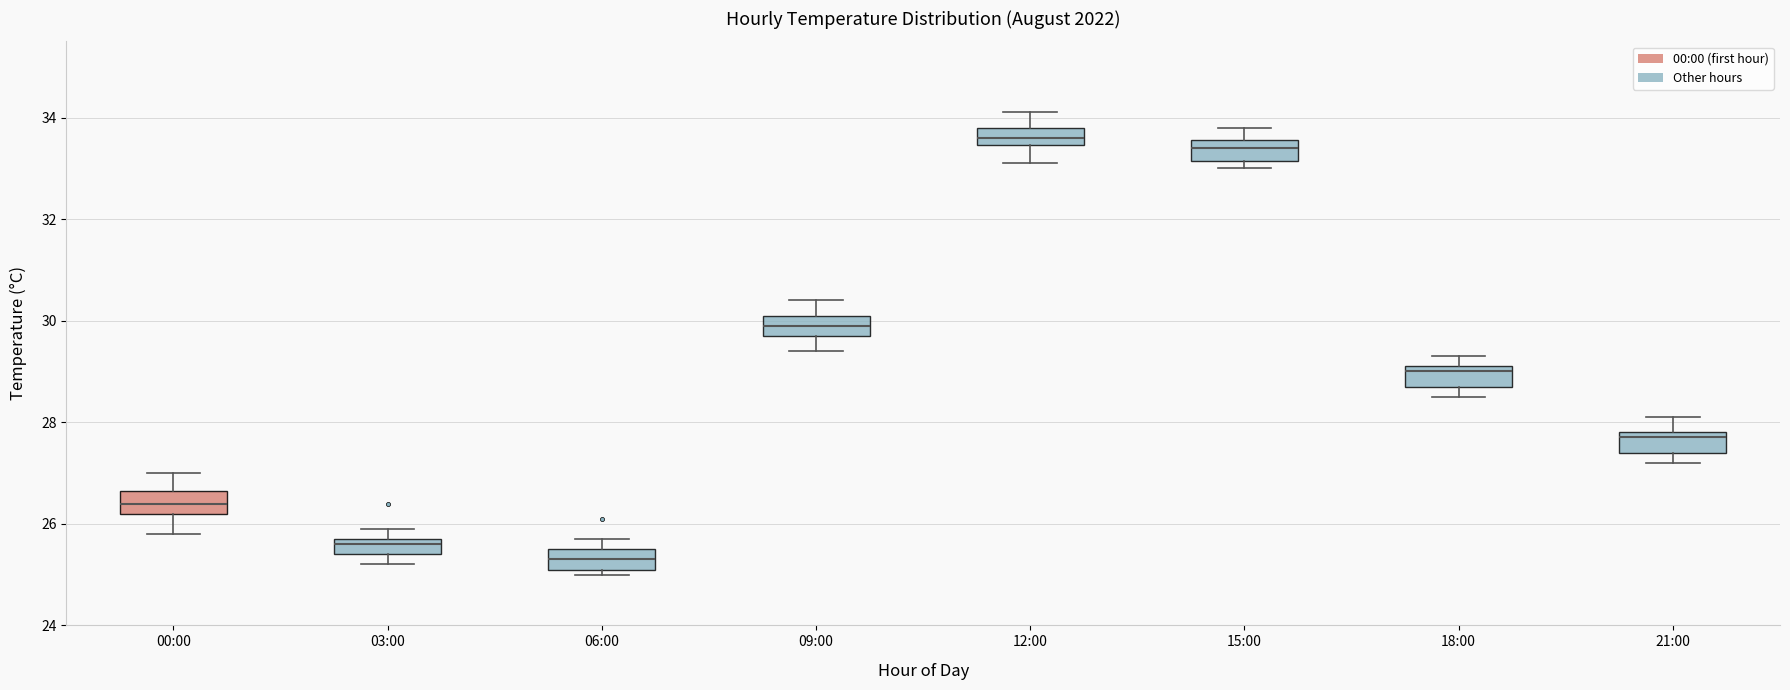

Reading left to right, read every box against the y-axis: the position of its median line, the range the box covers, and the ends of its whiskers. The values are not printed on the chart, so give them approximately, as read against the axis.

00:00: median 26.4, box 26.2 to 26.6, whiskers 25.8 to 27.0
03:00: median 25.6, box 25.4 to 25.8, whiskers 25.2 to 26.0
06:00: median 25.4, box 25.2 to 25.6, whiskers 25.0 to 25.8
09:00: median 30.0, box 29.8 to 30.2, whiskers 29.4 to 30.4
12:00: median 33.6, box 33.4 to 33.8, whiskers 33.2 to 34.2
15:00: median 33.4, box 33.2 to 33.6, whiskers 33.0 to 33.8
18:00: median 29.0, box 28.8 to 29.2, whiskers 28.6 to 29.4
21:00: median 27.8 (just below the box's upper edge), box 27.4 to 27.8, whiskers 27.2 to 28.2